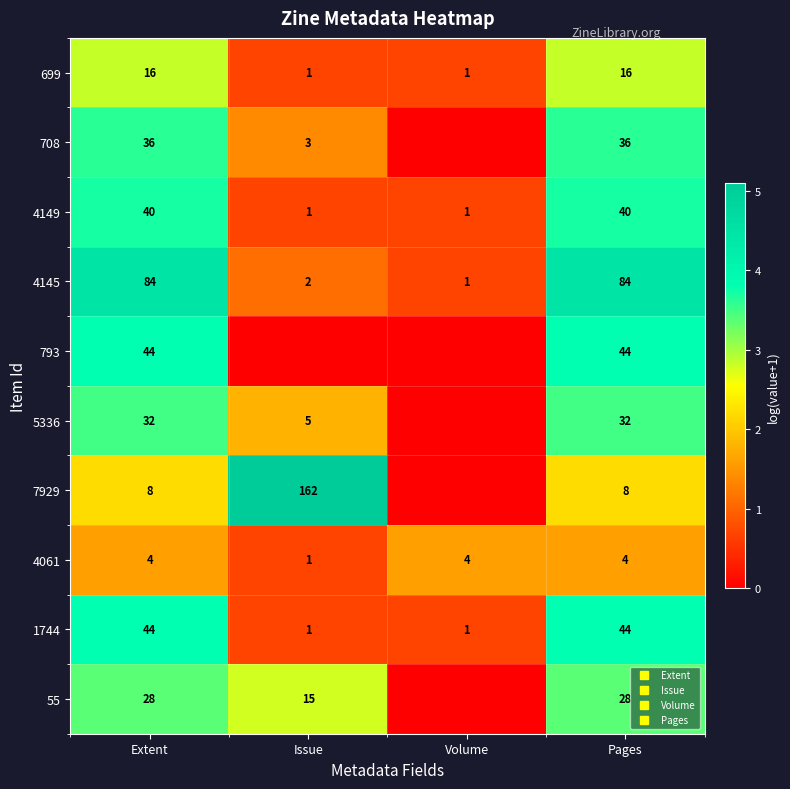

What is the difference between the 708 values at Issue and Volume?

1.4